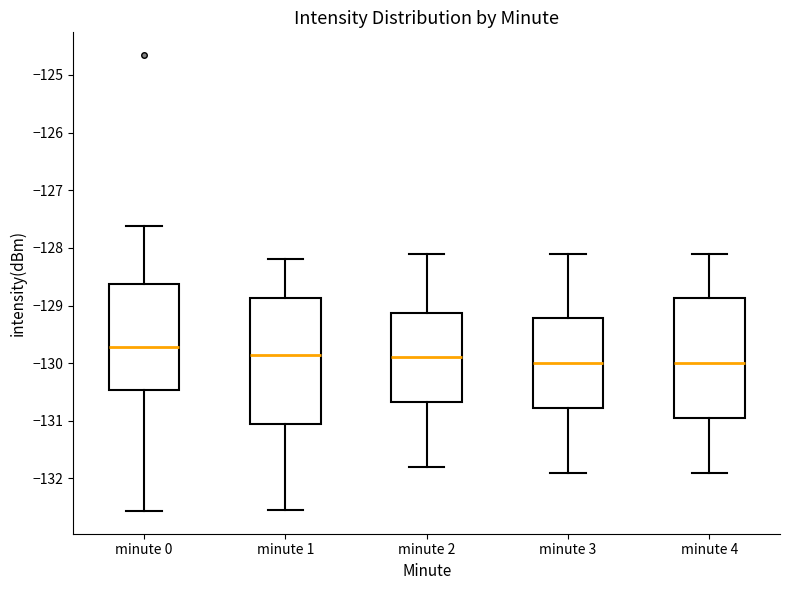

Reading left to right, read every box against the y-axis: the position of its median line, the range the box covers, and the ends of its whiskers. The values are not printed on the chart, so give them approximately, as read against the axis.

minute 0: median -129.7, box -130.5 to -128.6, whiskers -132.6 to -127.6
minute 1: median -129.8, box -131.1 to -128.9, whiskers -132.6 to -128.2
minute 2: median -129.9, box -130.7 to -129.1, whiskers -131.8 to -128.1
minute 3: median -130.0, box -130.8 to -129.2, whiskers -131.9 to -128.1
minute 4: median -130.0, box -130.9 to -128.9, whiskers -131.9 to -128.1